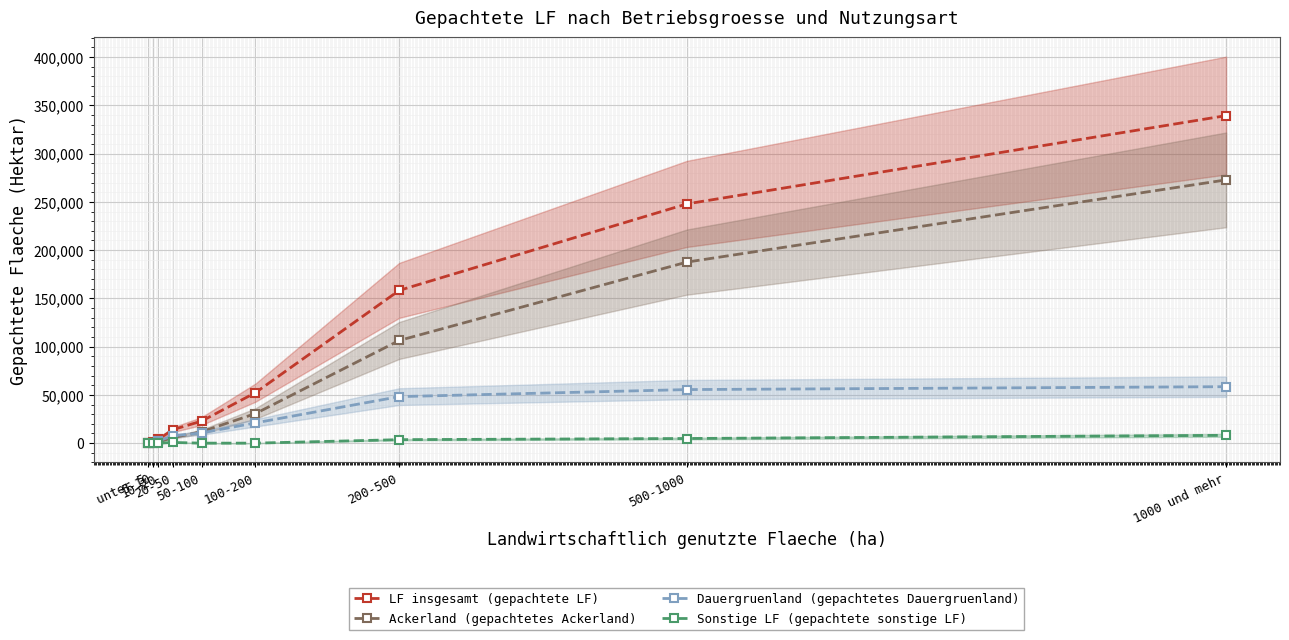

How many lines are shown in the chart?

4